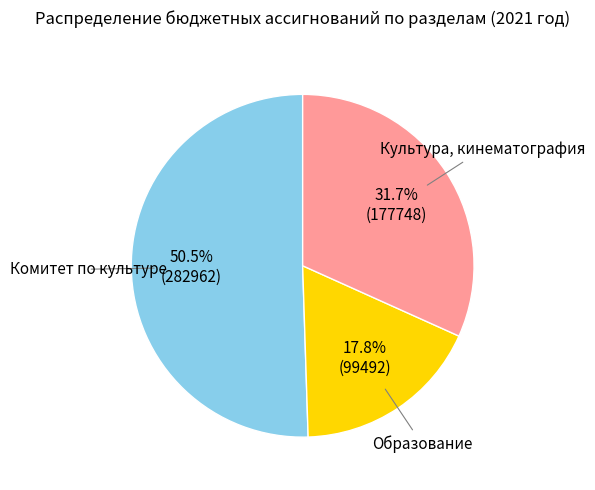

How many segments does this pie chart have?

3